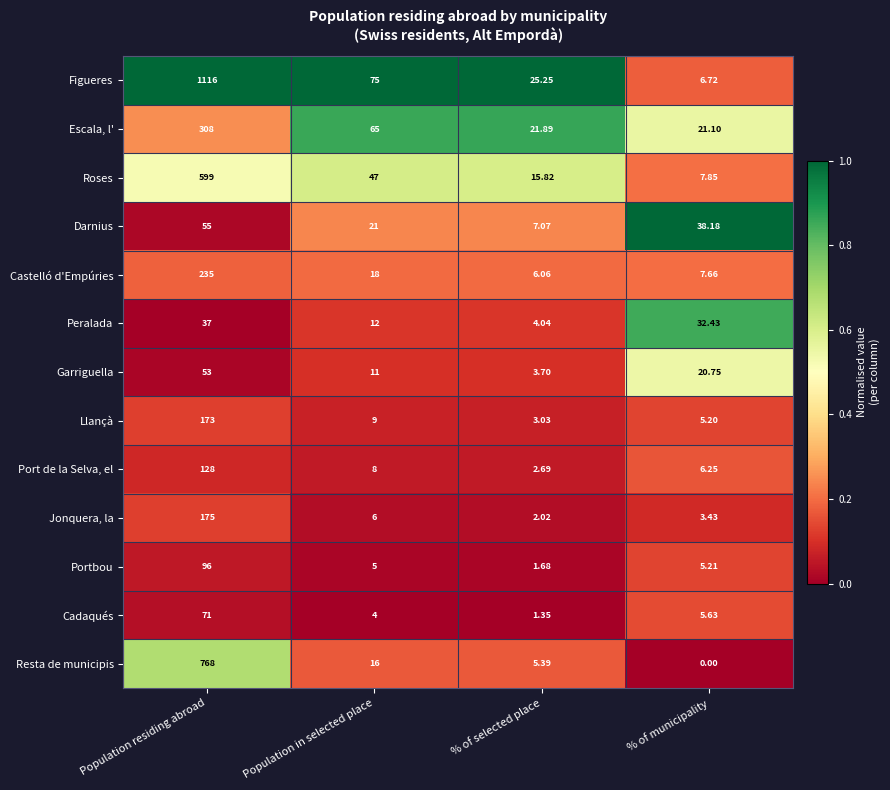

What is the spread (max minus min) of values at Population residing abroad?

1079.0